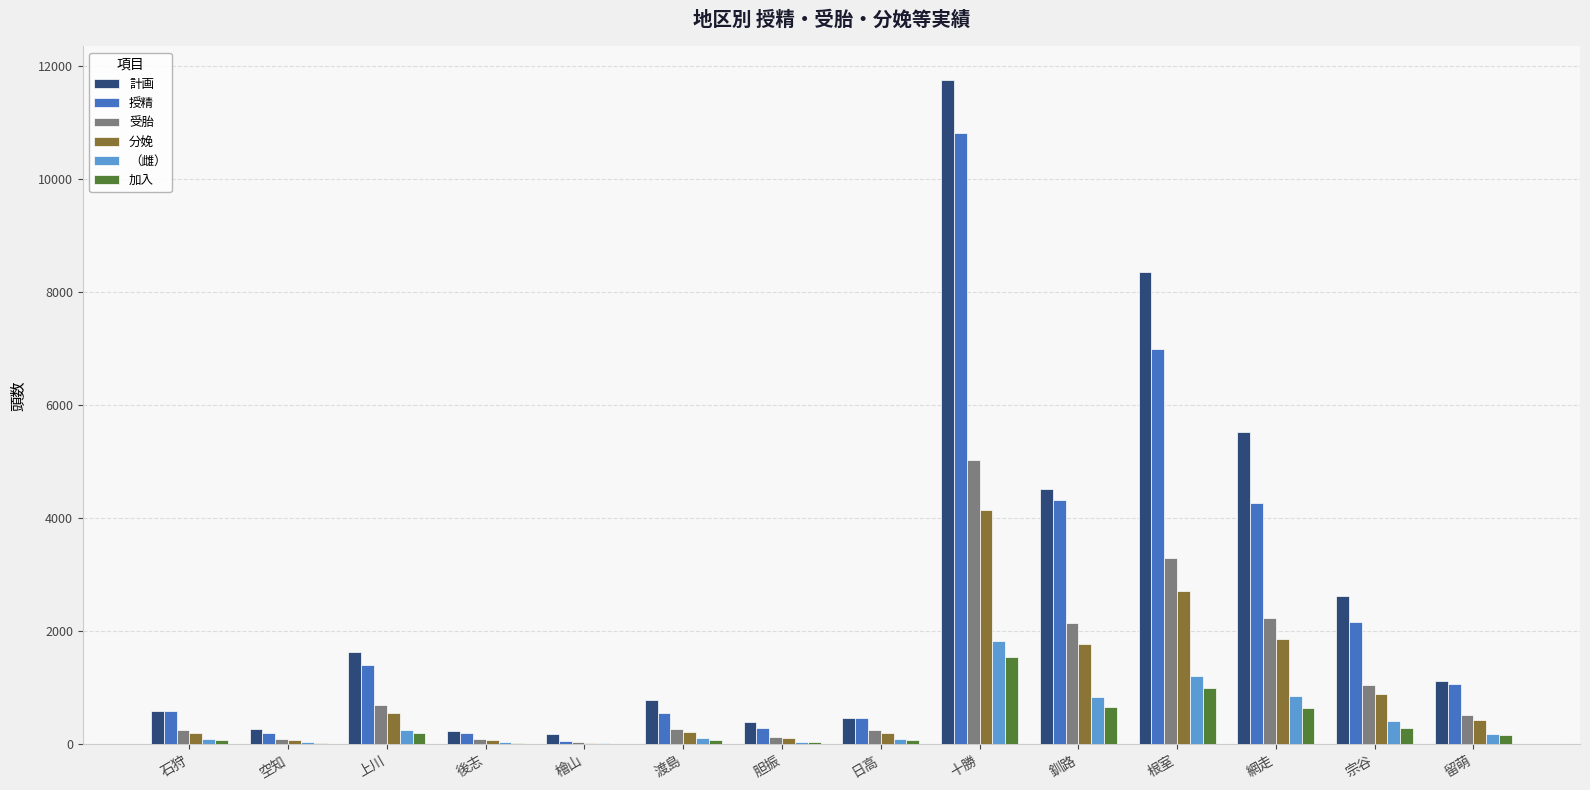

What is the total value across all series at 十勝?

35106